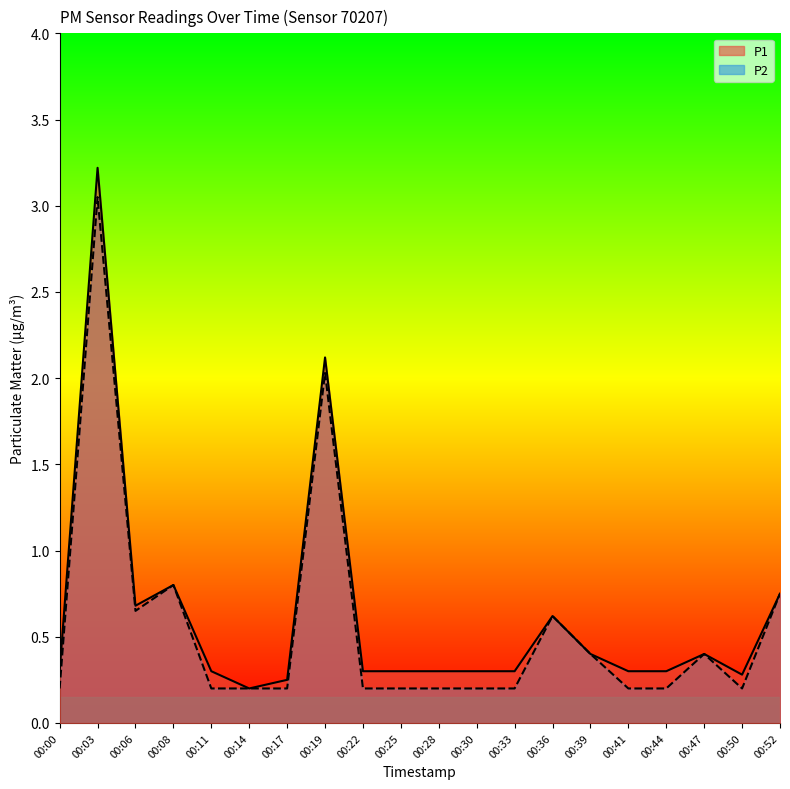

Does the chart display data point markers on the line(s)?

No